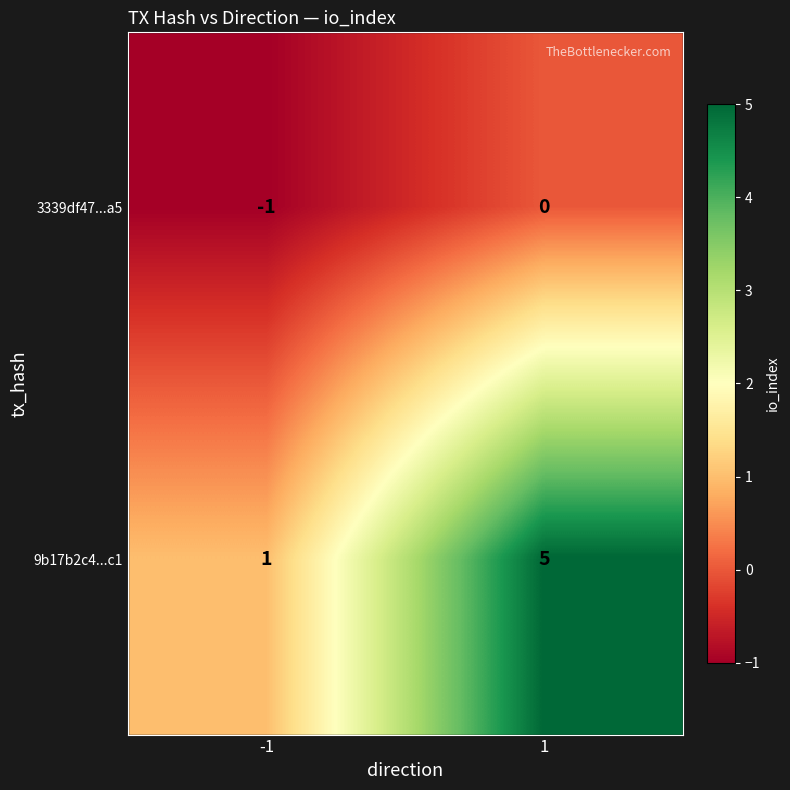

What is the average value of the 9b17b2c4...c1 series?

3